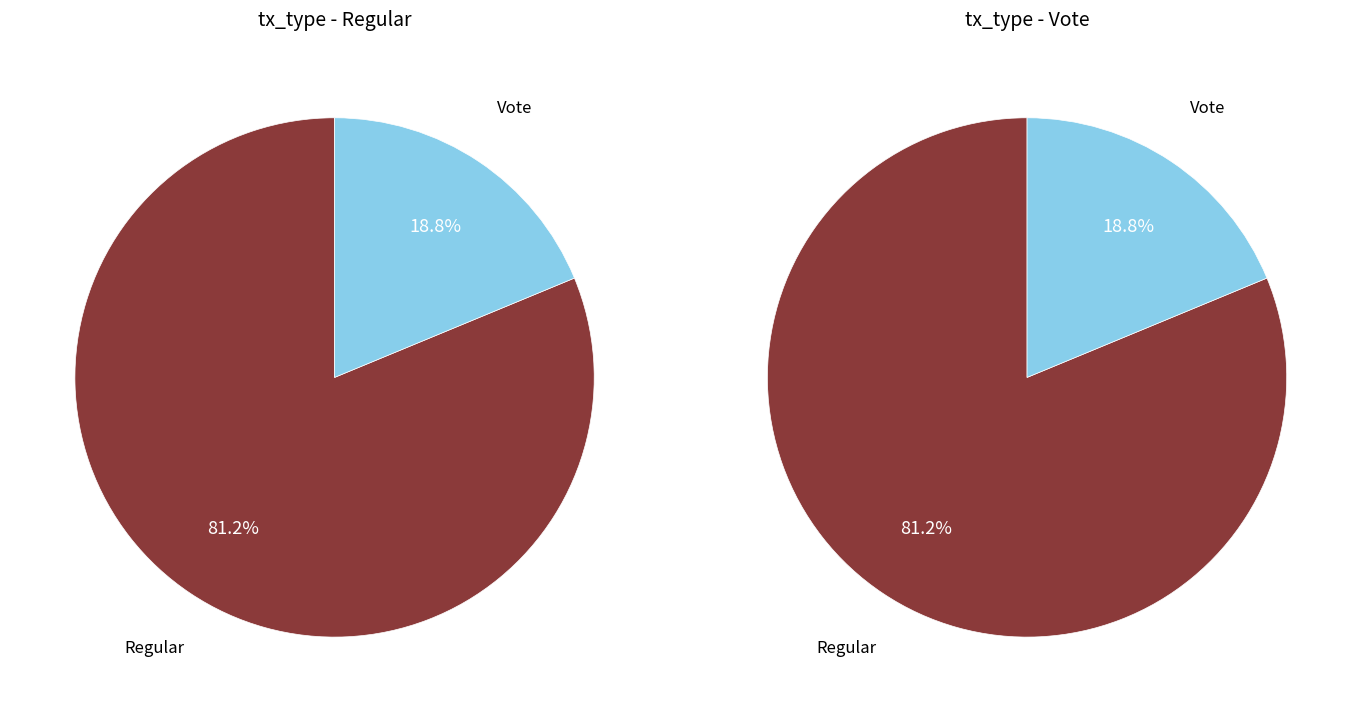

To the nearest percent, what is the difference between the largest and smallest slice percentages?

62%